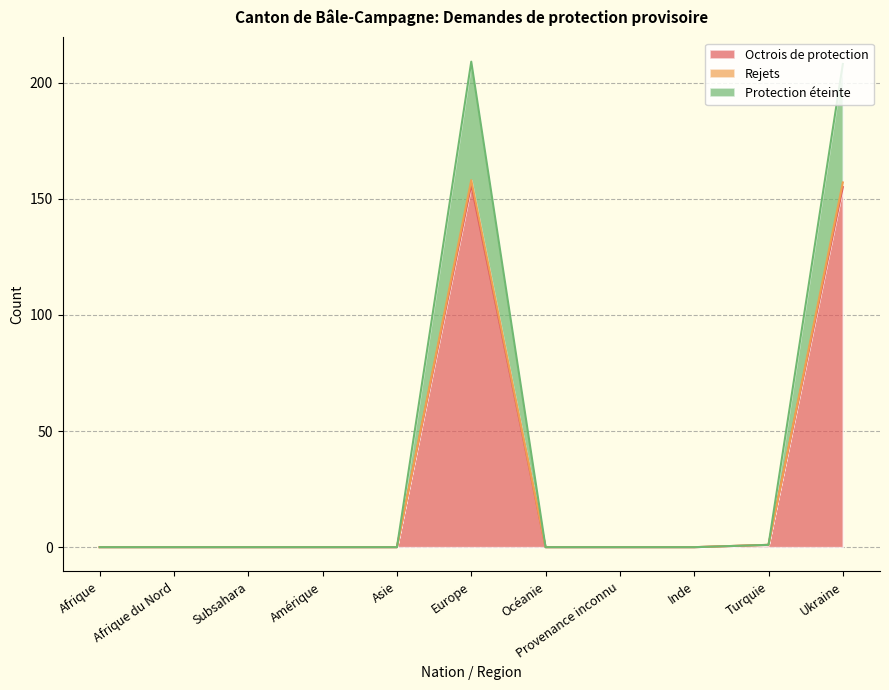

At how many categories does at least one series exceed 108?

2